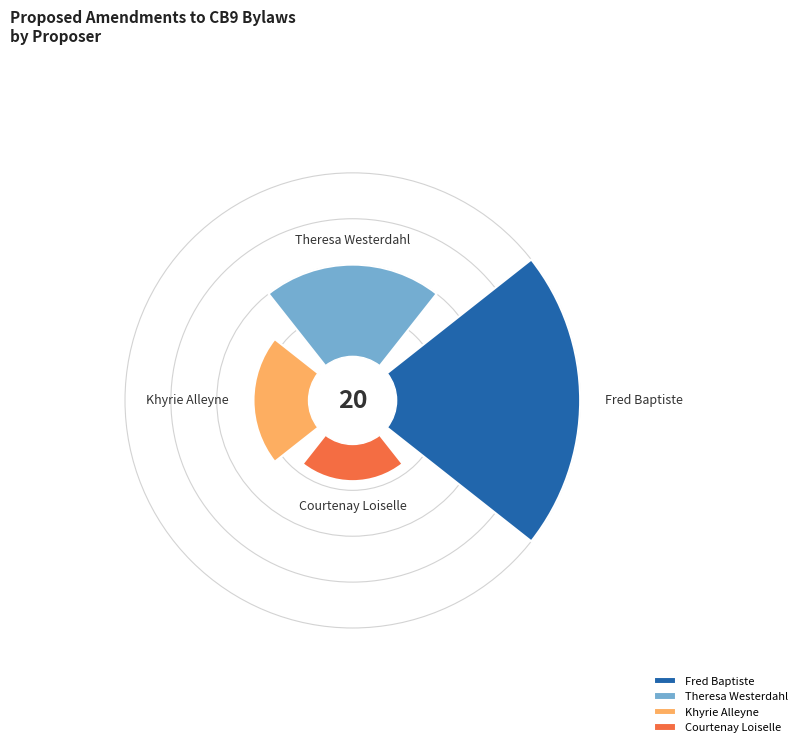

What percentage is NOT represented by Khyrie Alleyne?

85.0%